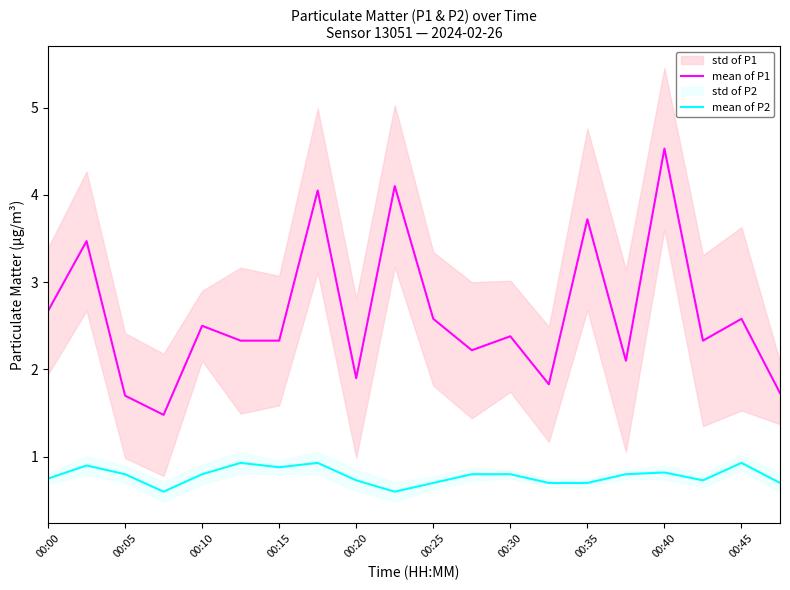

At how many categories does at least one series exceed 2?

15